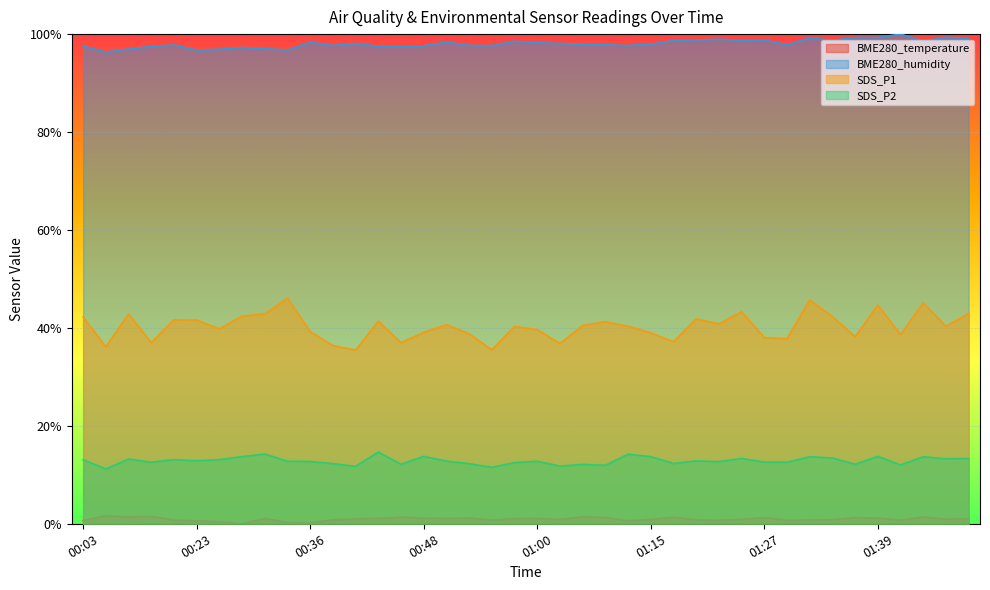

Which series changed the most between 00:45 and 01:39?

SDS_P1